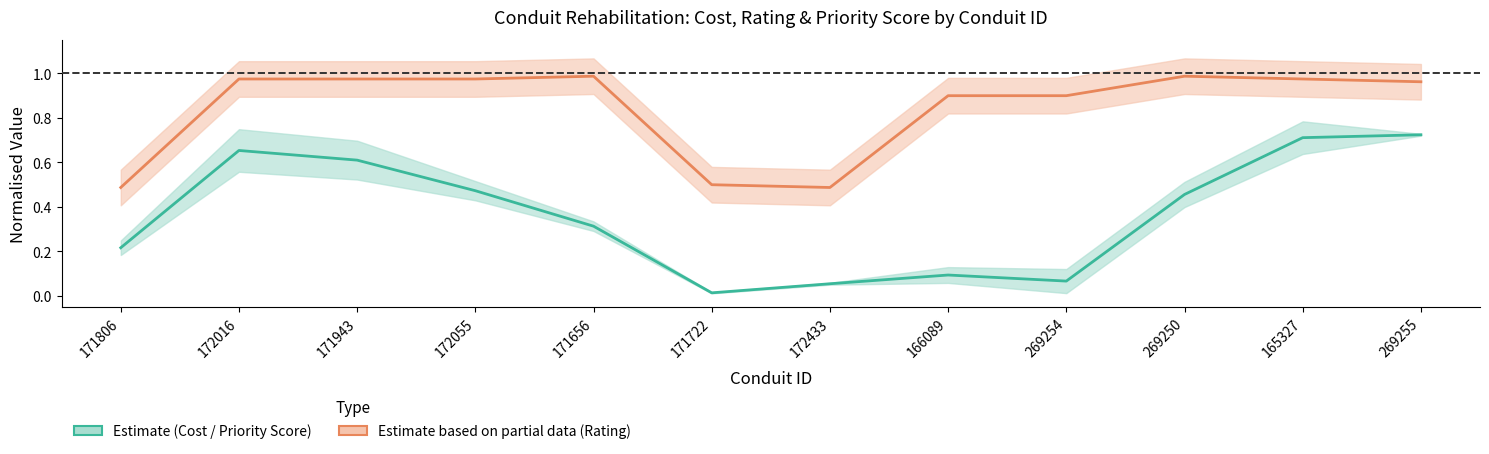

What is the label of the 10th point from the left?

269250